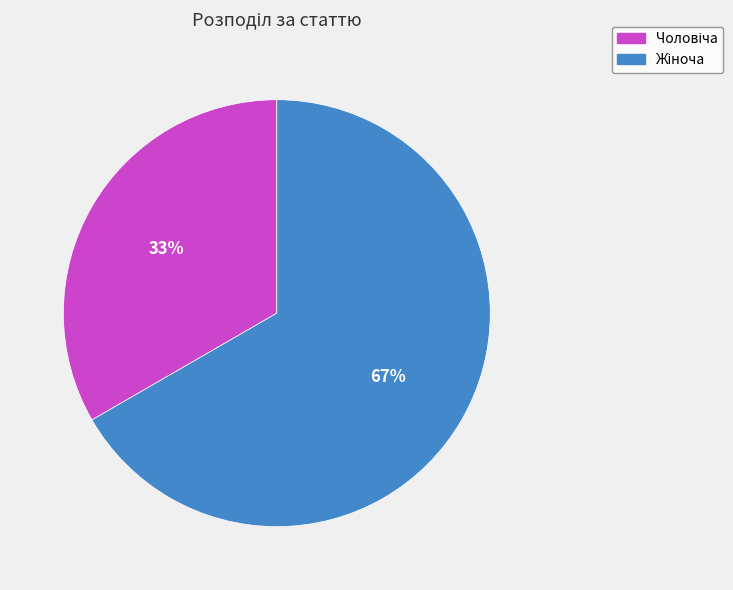

Does any single category account for the majority?

Yes